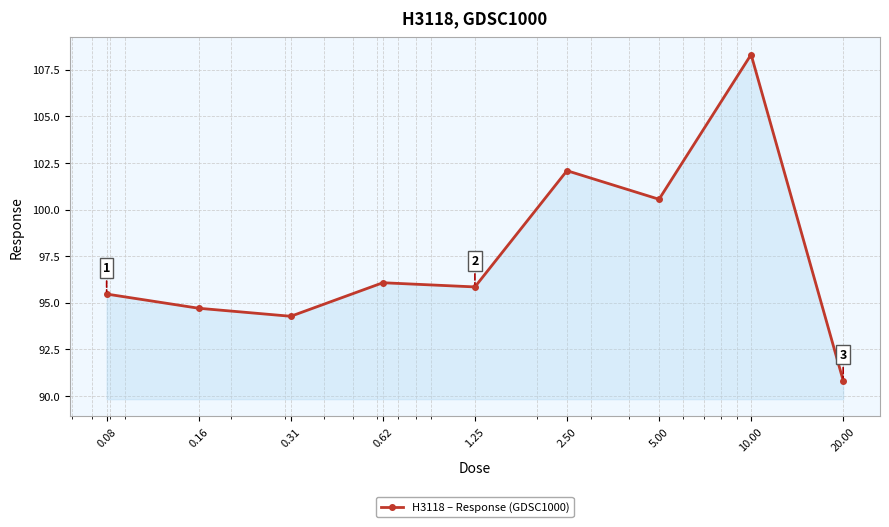

What is the value of the 3rd point from the left?

94.3